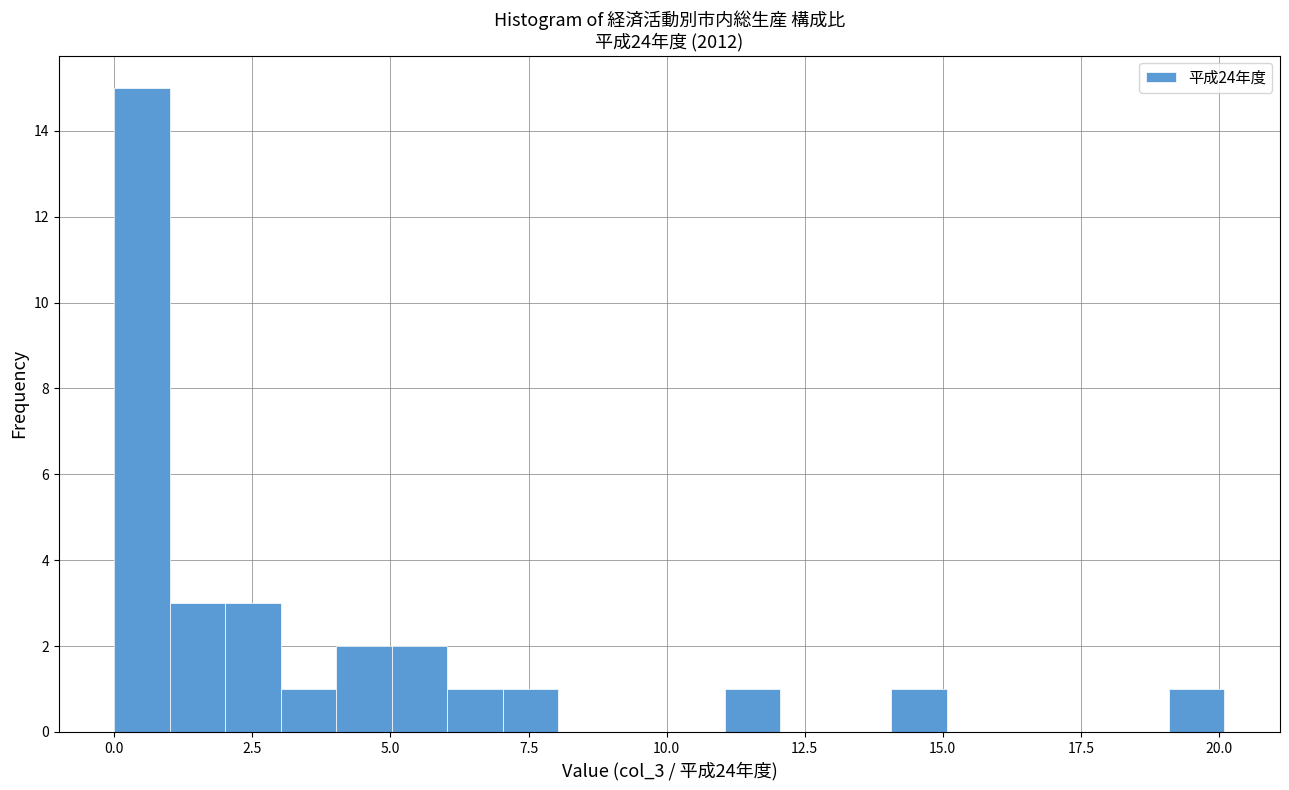

Read against the x-axis, roughly where is the centre of the tallest bar?

0.5